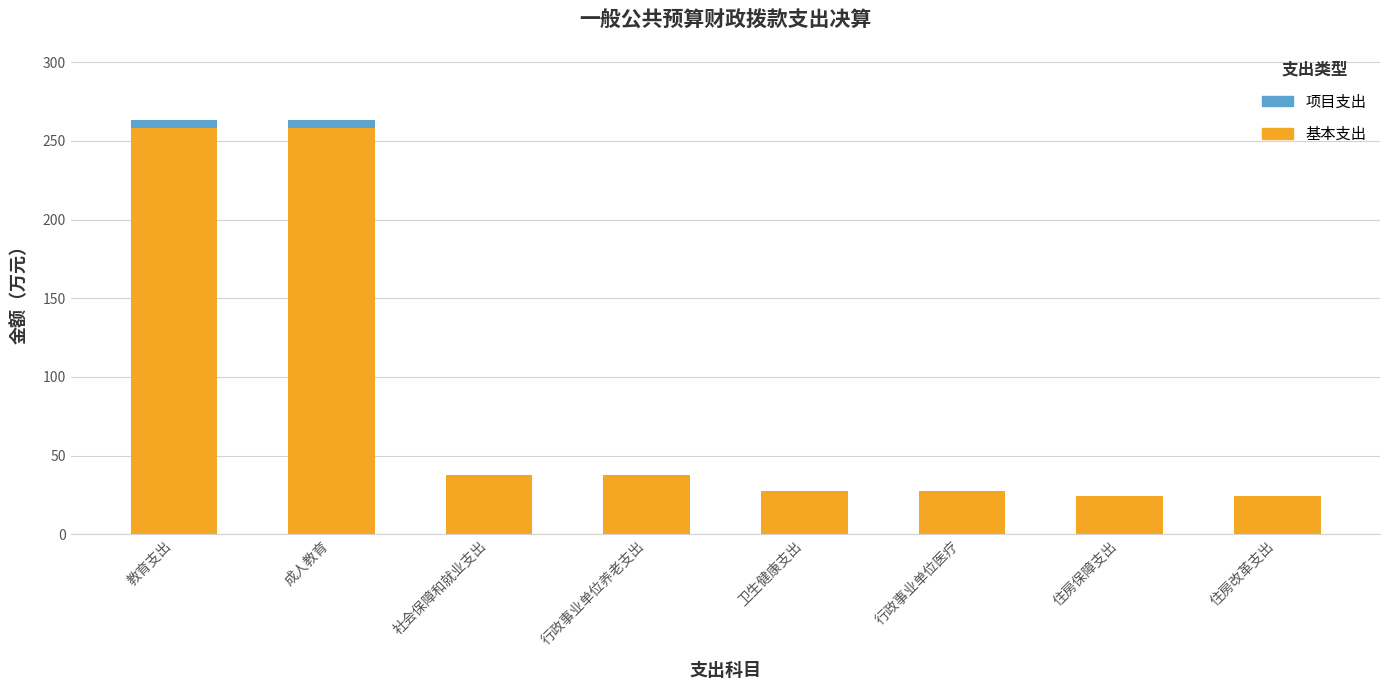

The value of 基本支出 at 成人教育 is 391.8. True or false?

False